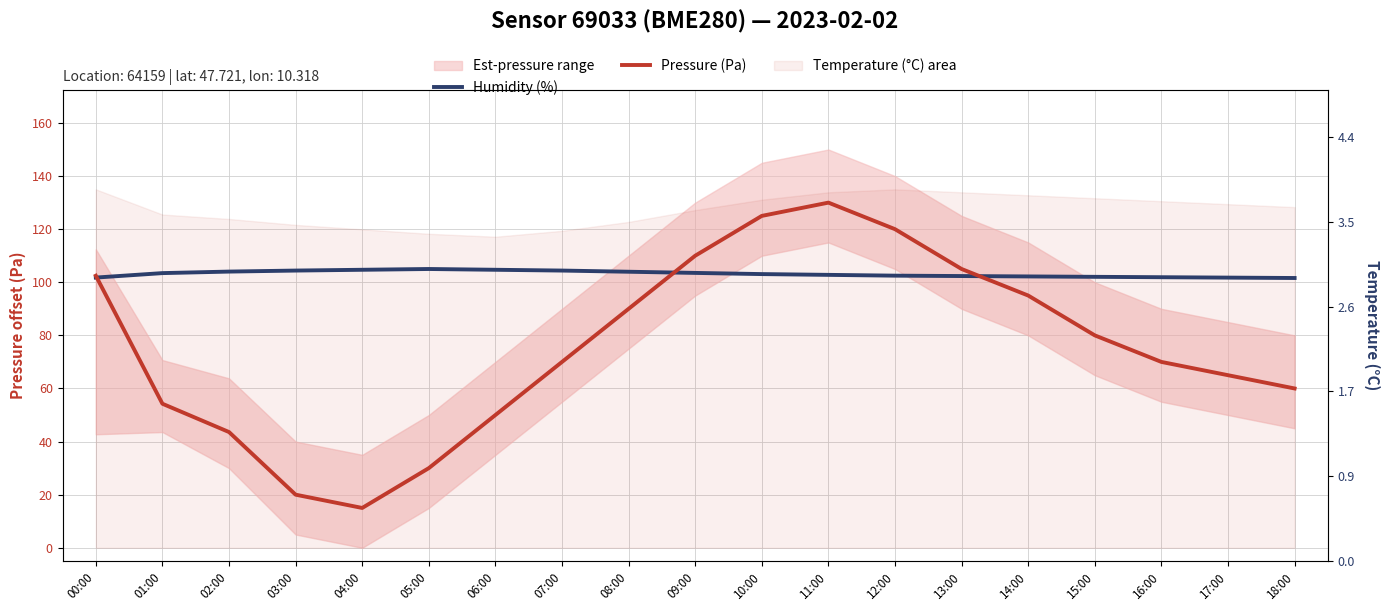

Is the value of Humidity (%) at 10:00 greater than the value of Pressure (Pa) at 11:00?

No